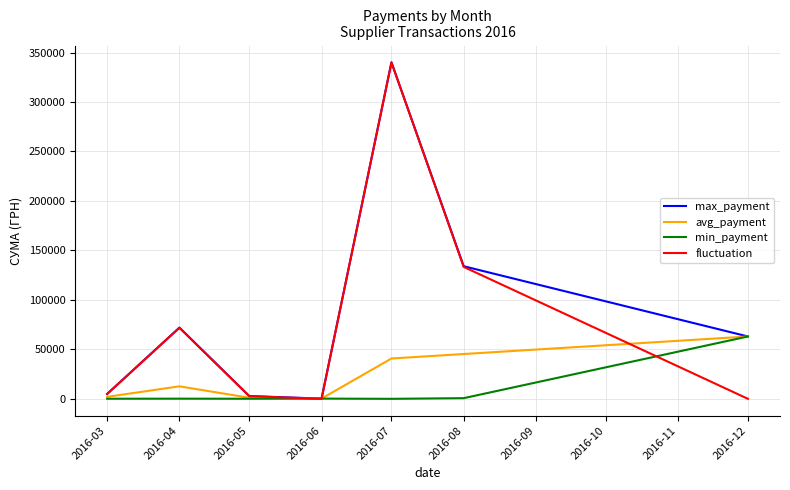

Which series has the largest range (max minus min)?

fluctuation